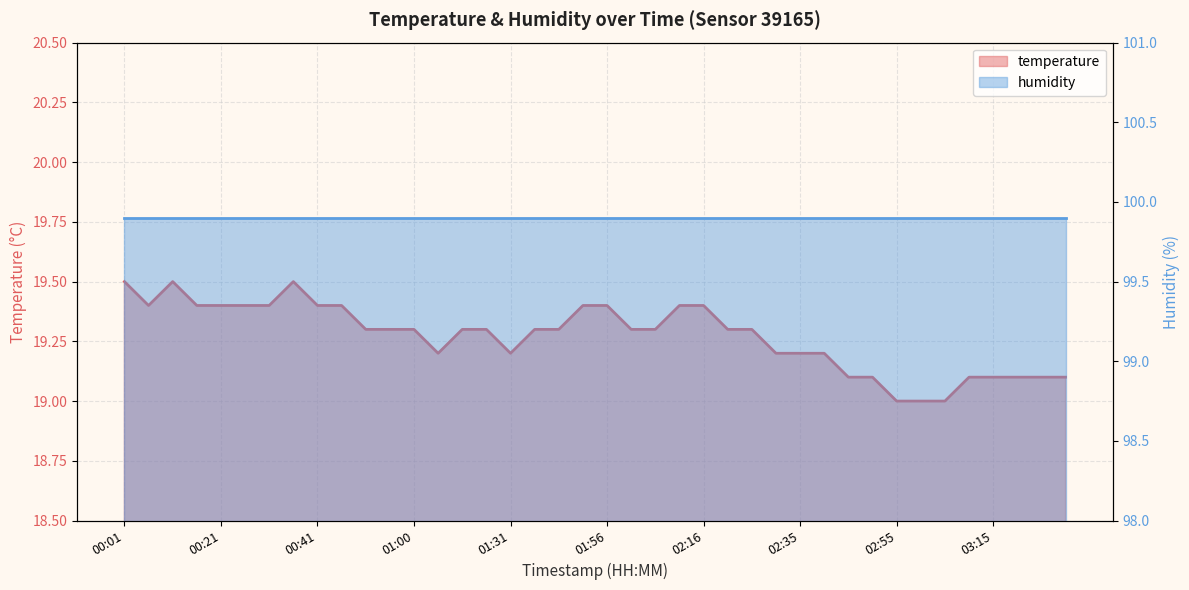

At which category does the data reach its first local valley?

00:06